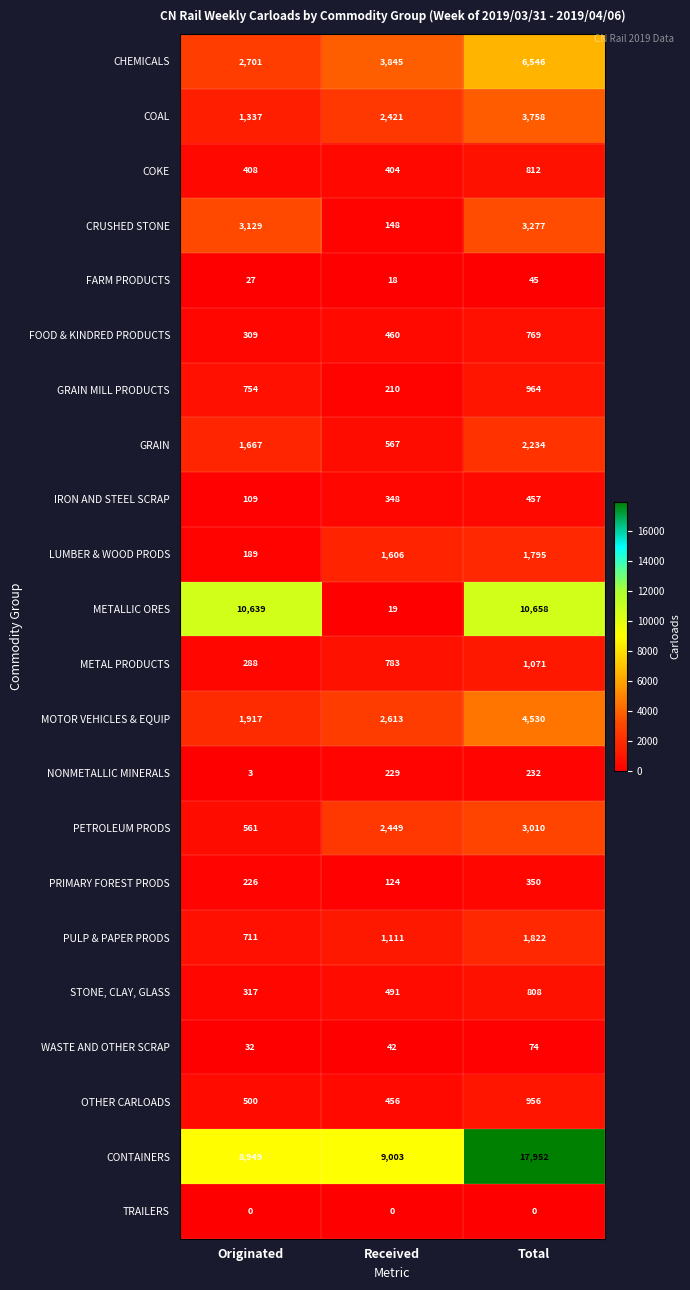

Which category has the highest value across all series?

Total